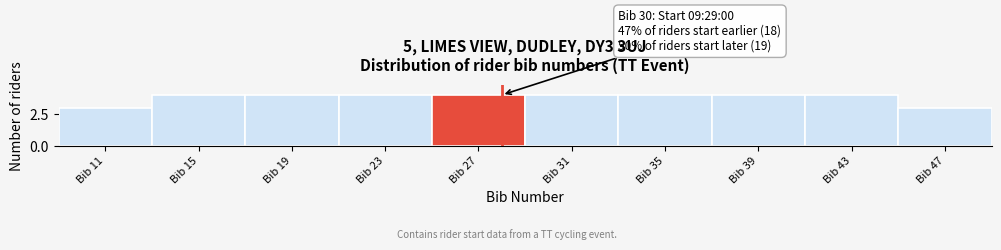

Reading left to right, what are all the values shown in this chart?

Bib 11=3	Bib 15=4	Bib 19=4	Bib 23=4	Bib 27=4	Bib 31=4	Bib 35=4	Bib 39=4	Bib 43=4	Bib 47=3